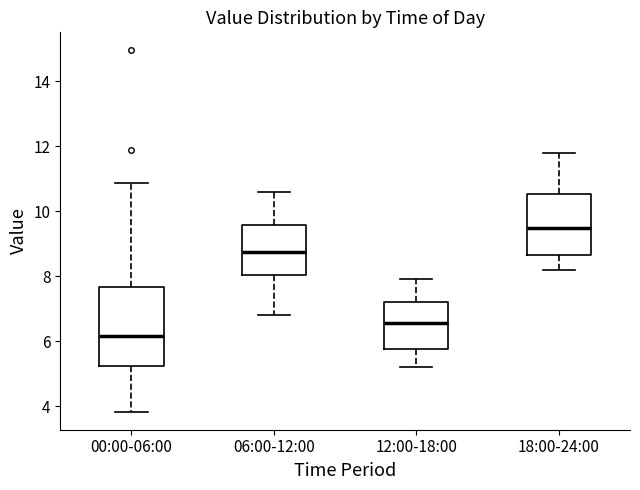

Where is the lower edge of the box for 00:00-06:00 on the y-axis? The values are not printed on the chart, so give them approximately, as read against the axis.

5.2